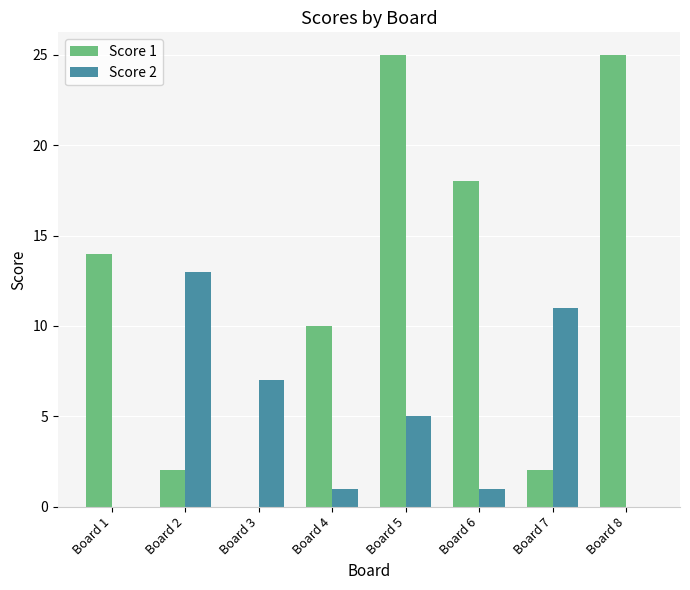

What is the maximum value shown in the chart?

25